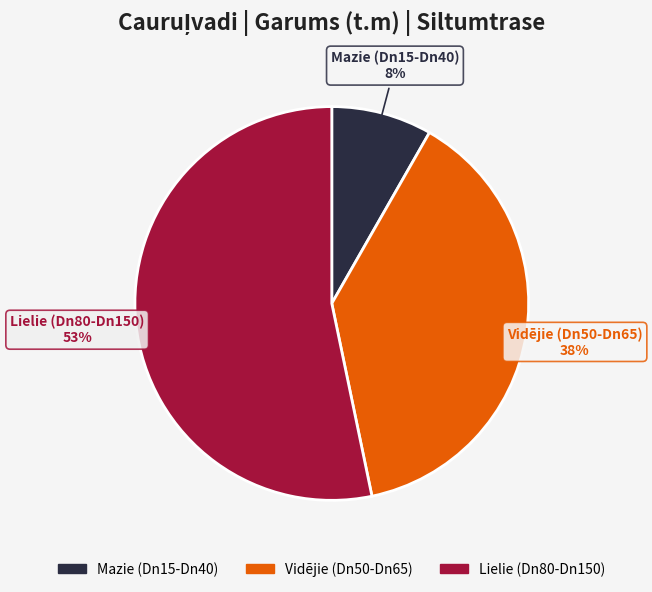

To the nearest percent, what is the average slice percentage?

33%